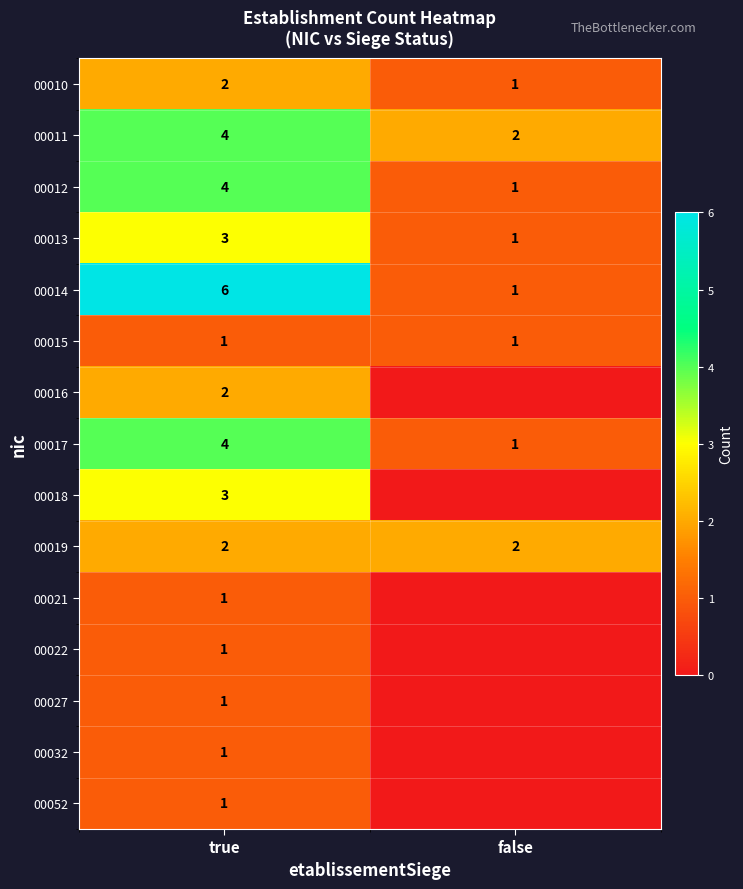

What is the greatest value displayed?

6